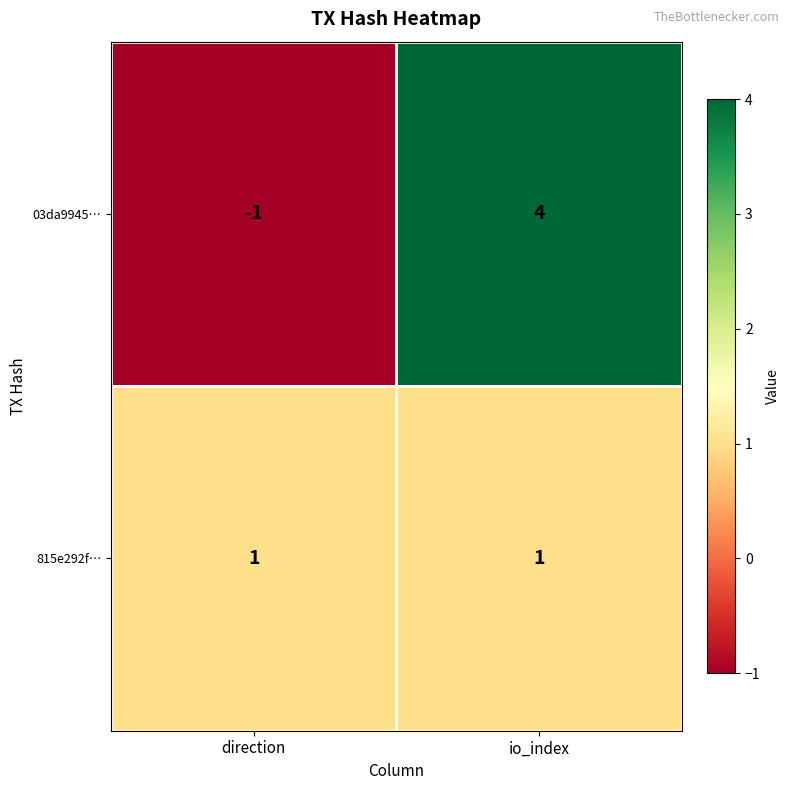

Which series has the largest total across all categories?

03da9945…